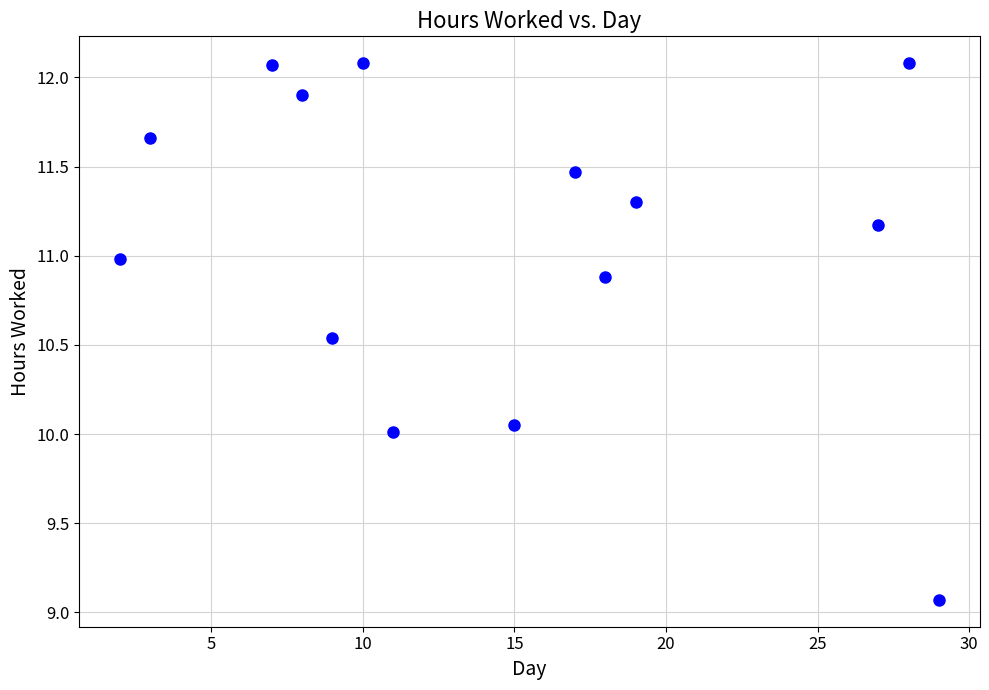

What is the range of Y values (max minus min)?

3.0